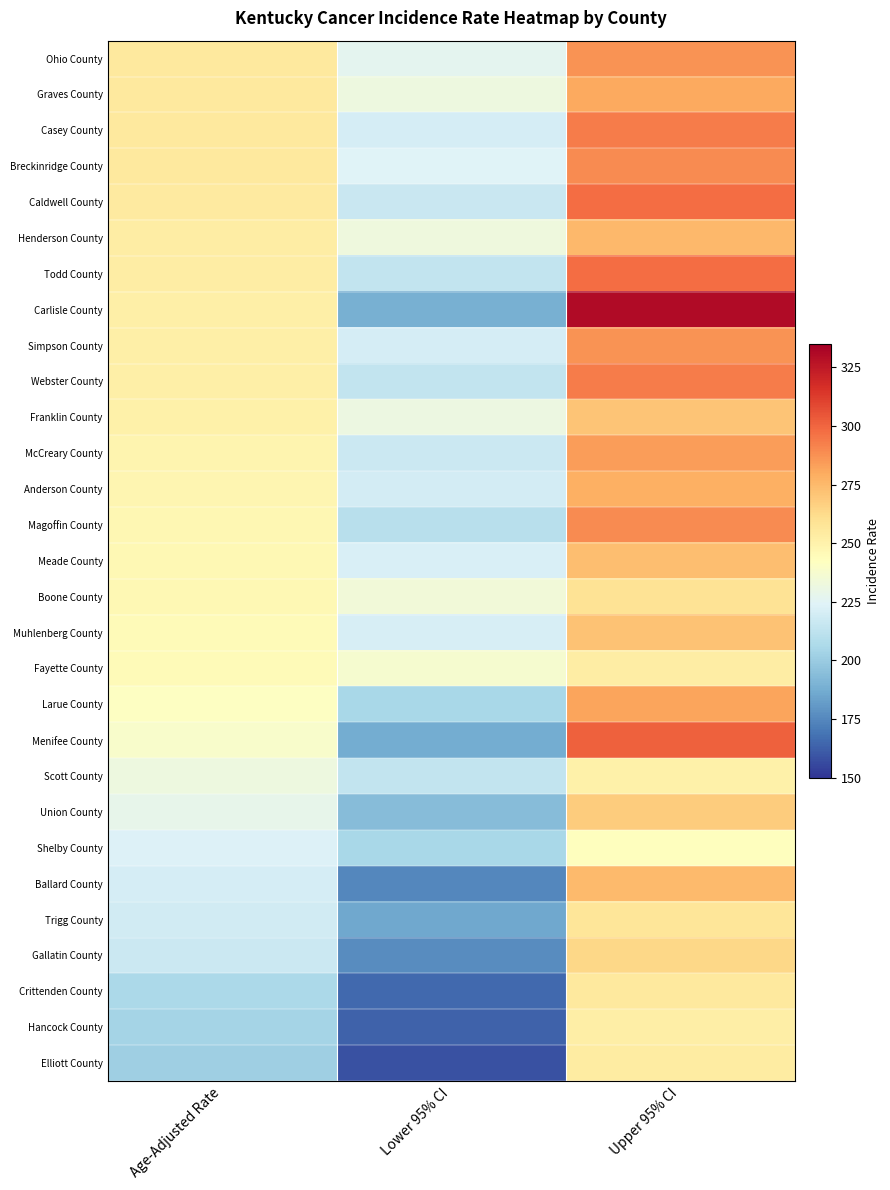

How many data points does each series have?

3